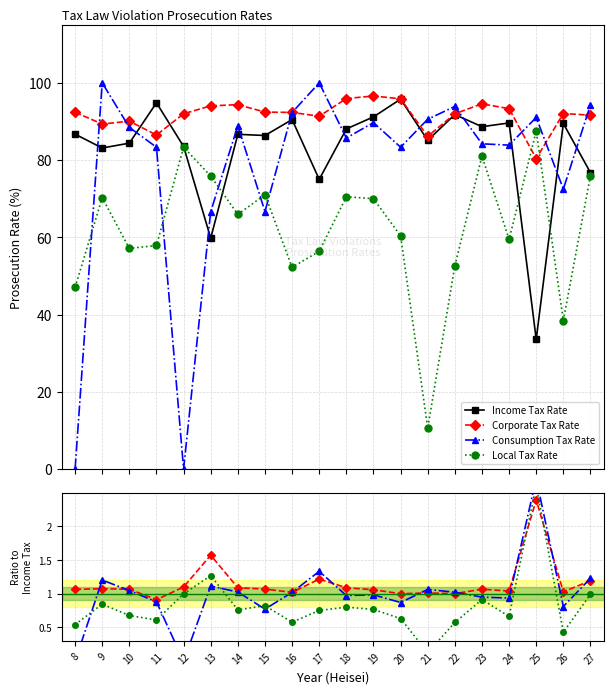

The value of Corporate Tax Rate at 20 is 1.0. True or false?

True